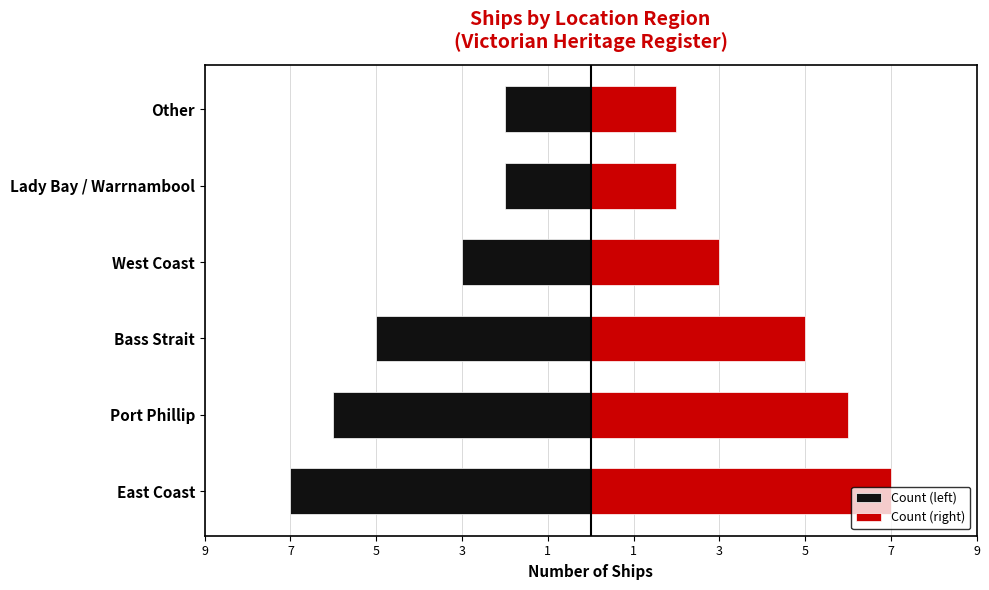

What is the highest value of the Count (right) series?

7